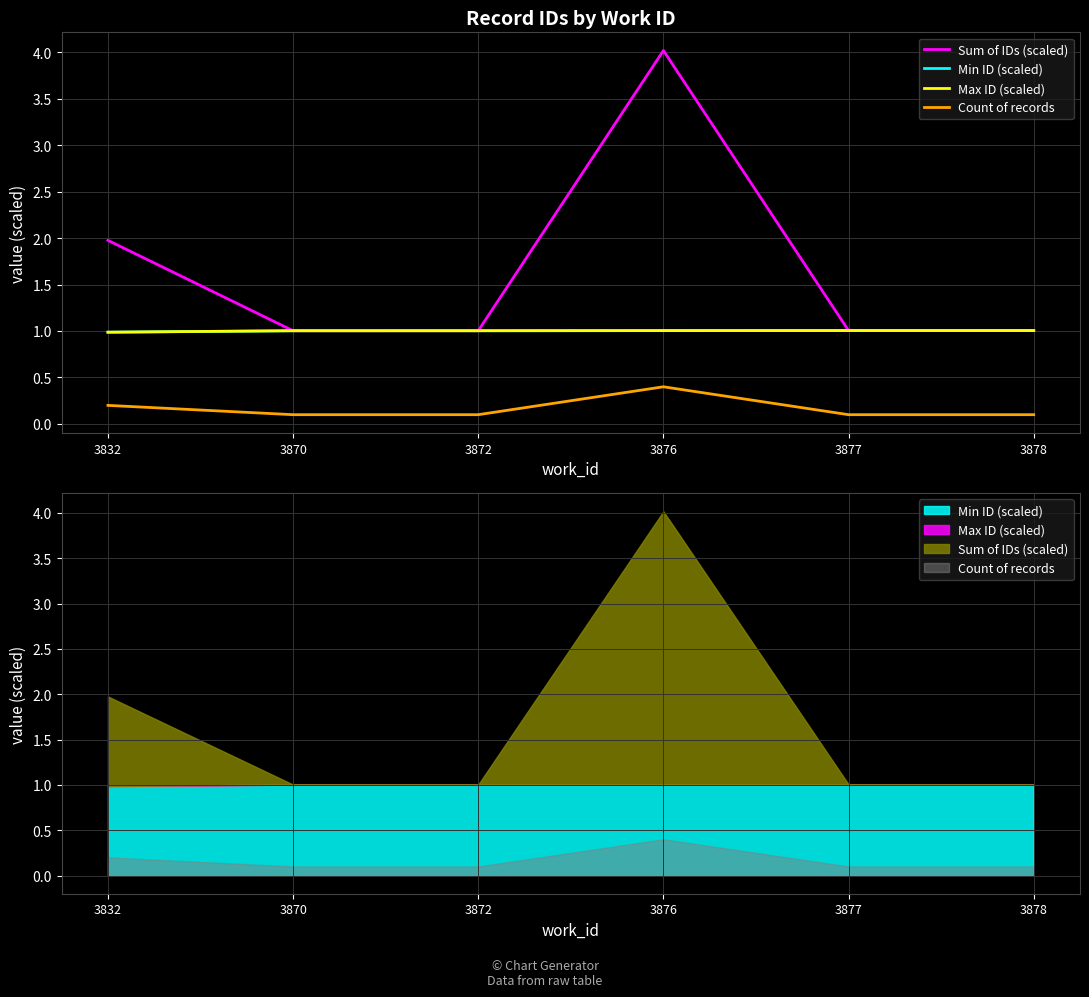

The Count of records series shows 0.2 at 3870. True or false?

False